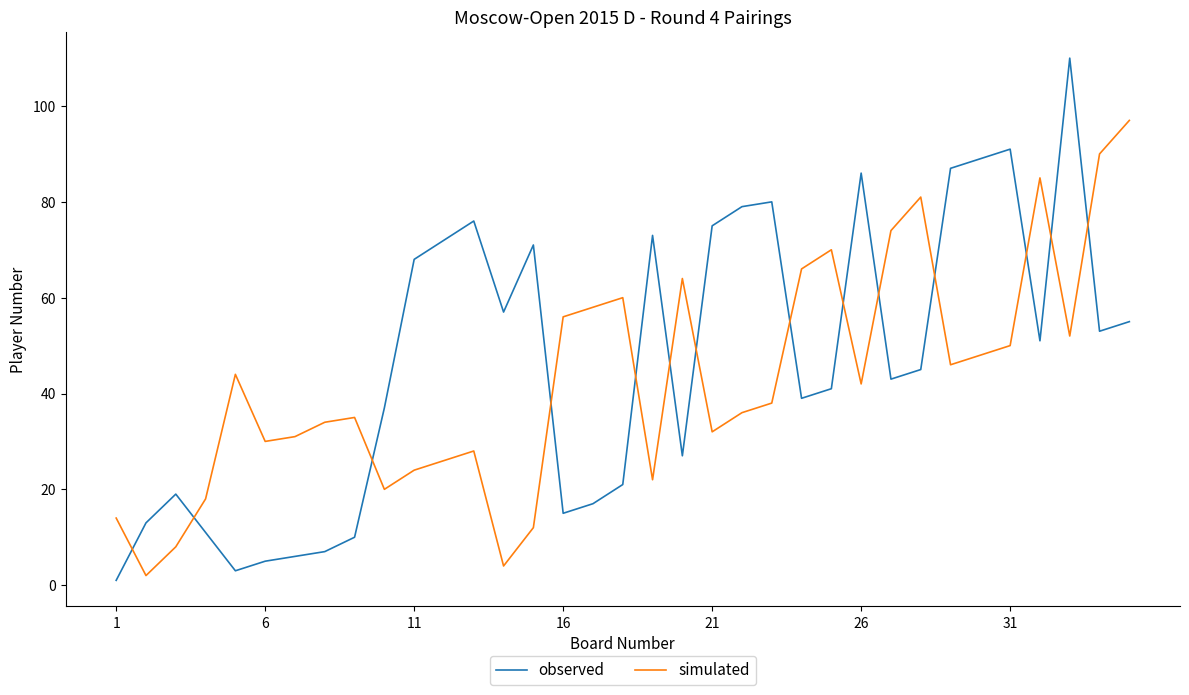

Rank the series by their maximum value, from highest to lowest.

observed, simulated